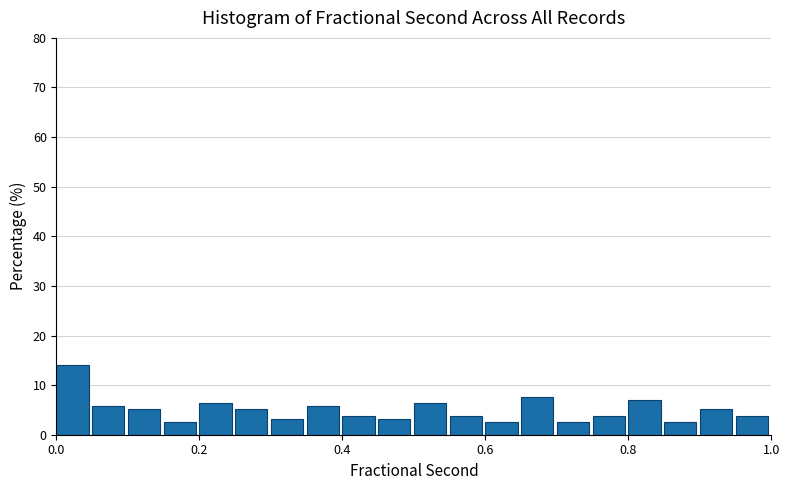

Around what value on the x-axis is the tallest bar? Give the approximate position of its centre, as read against the axis.

0.02